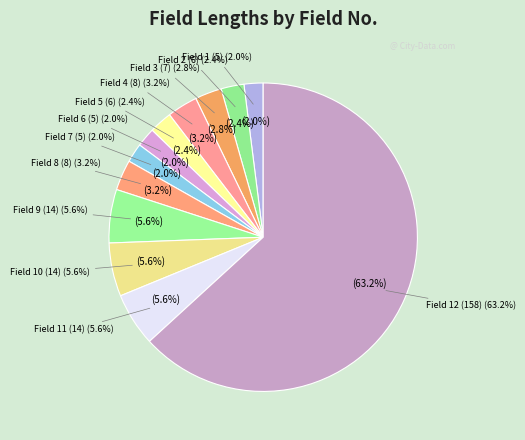

Which slice is the largest?

Field 12 (158)